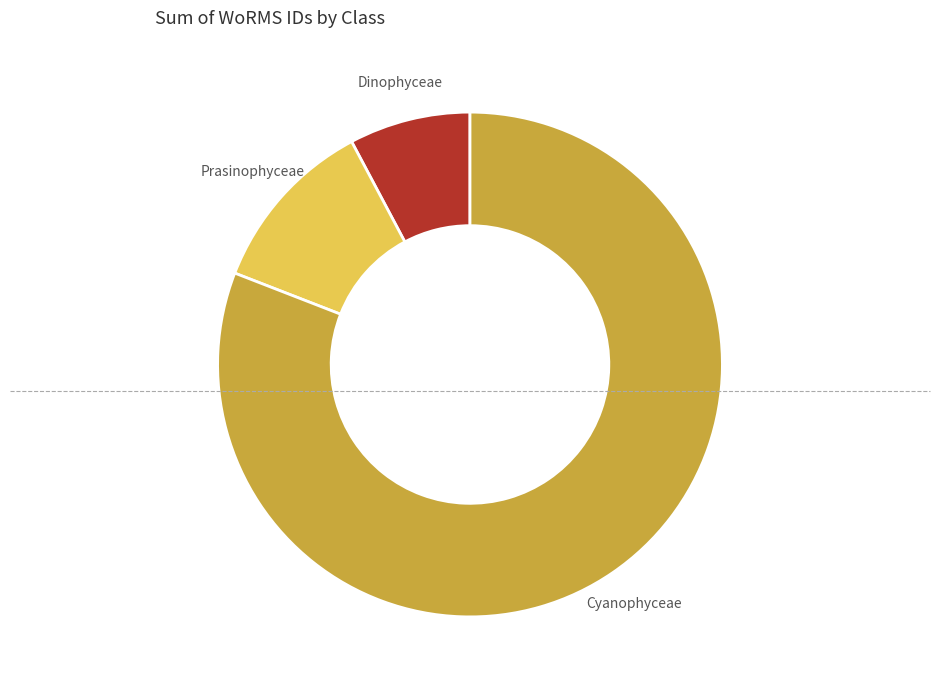

Between Dinophyceae and Cyanophyceae, which is larger?

Cyanophyceae